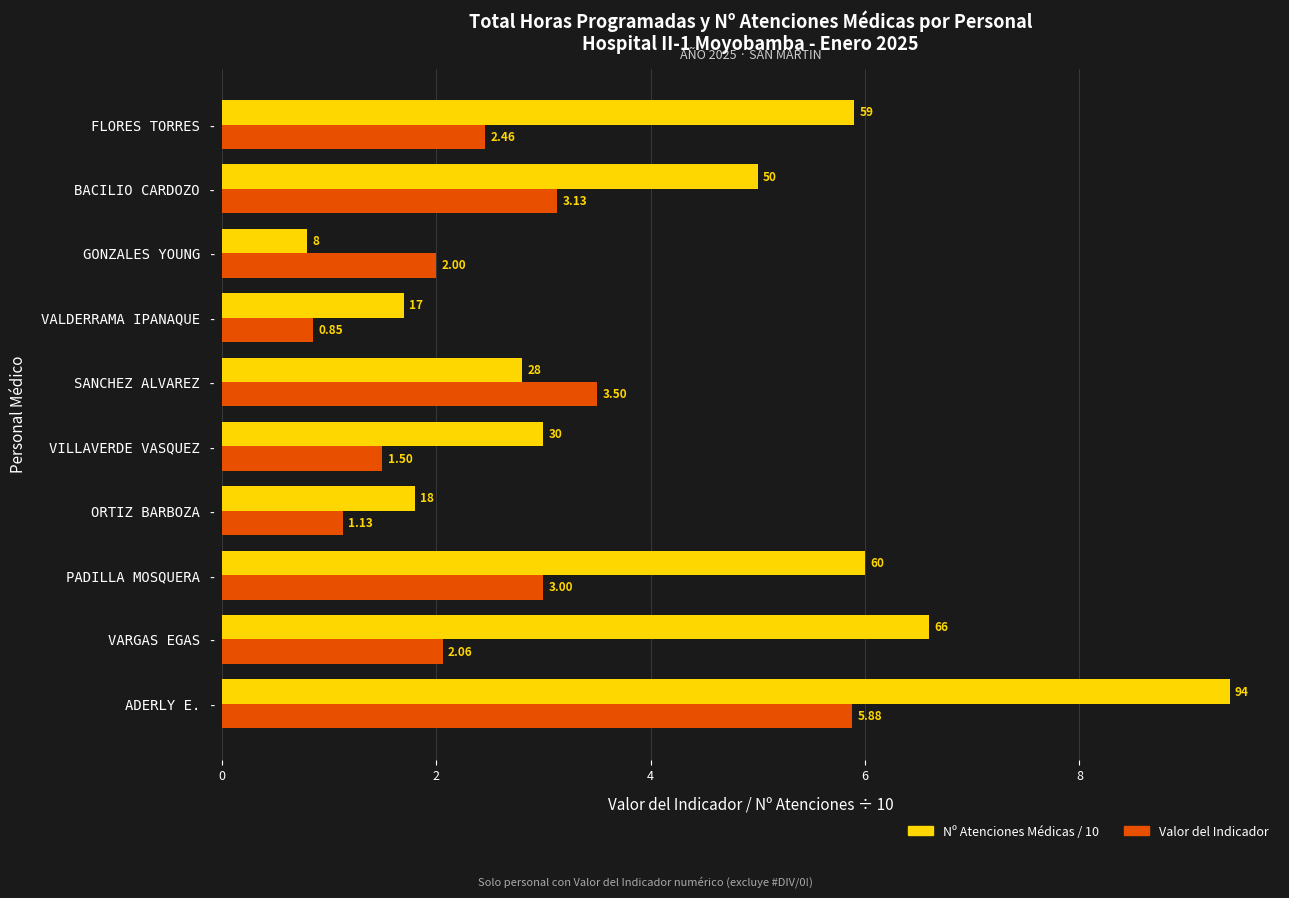

List the labels in order of Valor del Indicador value, largest first.

ADERLY E. -, SANCHEZ ALVAREZ -, BACILIO CARDOZO -, PADILLA MOSQUERA -, FLORES TORRES -, VARGAS EGAS -, GONZALES YOUNG -, VILLAVERDE VASQUEZ -, ORTIZ BARBOZA -, VALDERRAMA IPANAQUE -